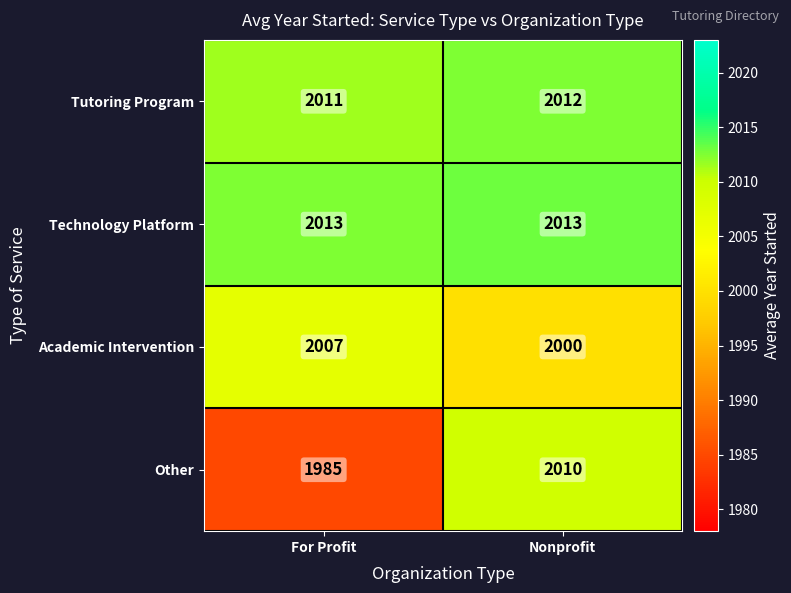

Reading right to left, list all the values displayed in this chart.

Tutoring Program: 2012	2011
Technology Platform: 2013	2013
Academic Intervention: 2000	2007
Other: 2010	1985